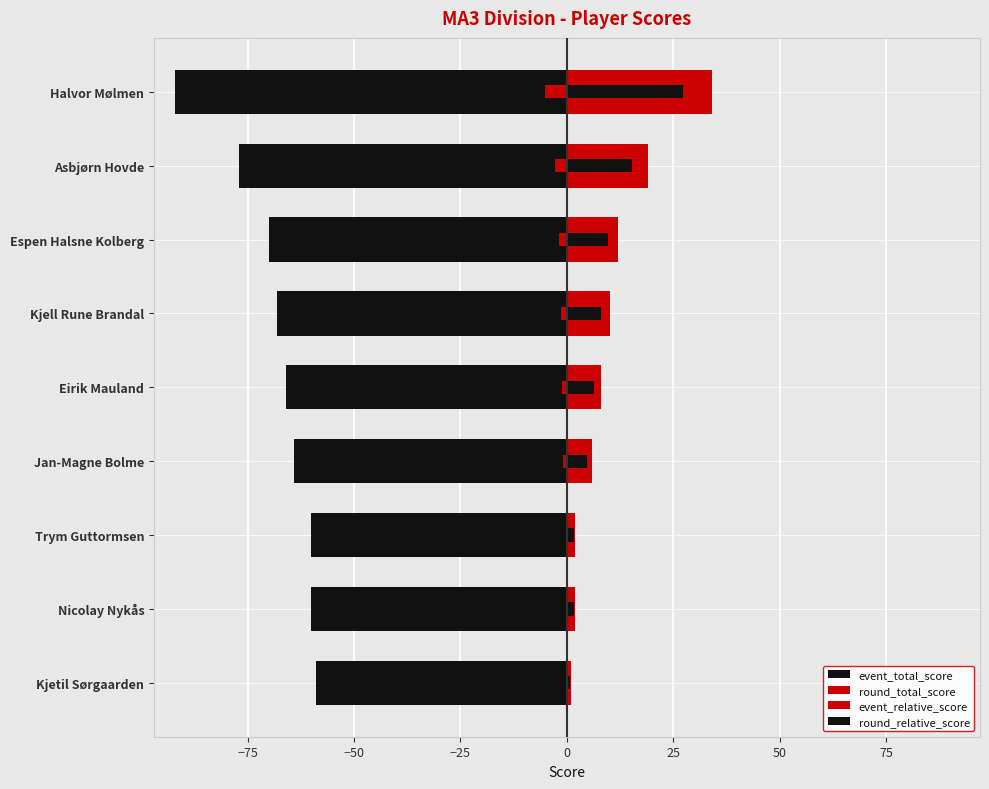

Rank the series at Trym Guttormsen from lowest to highest value.

event_total_score, event_relative_score, round_relative_score, round_total_score